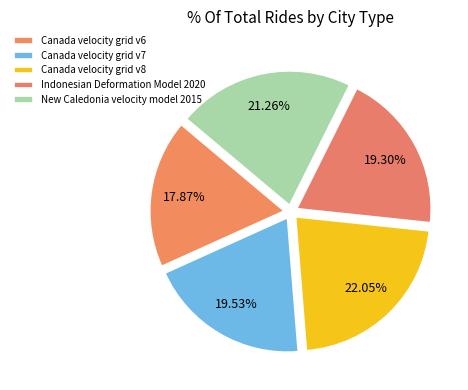

What is the total percentage of Canada velocity grid v8 and Indonesian Deformation Model 2020?

41.4%